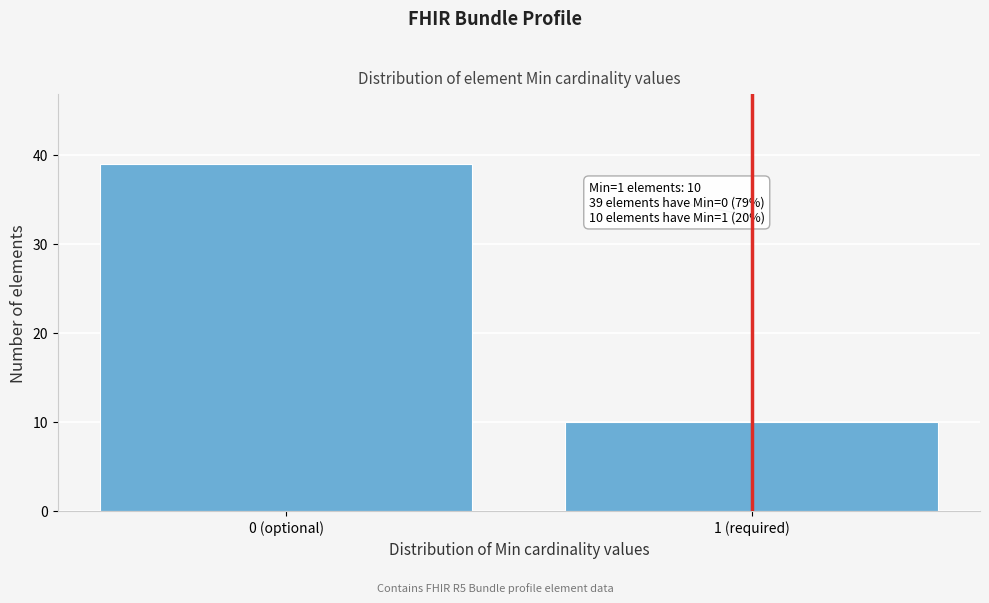

Reading left to right, transcribe all the data shown in this chart.

0 (optional)=39	1 (required)=10